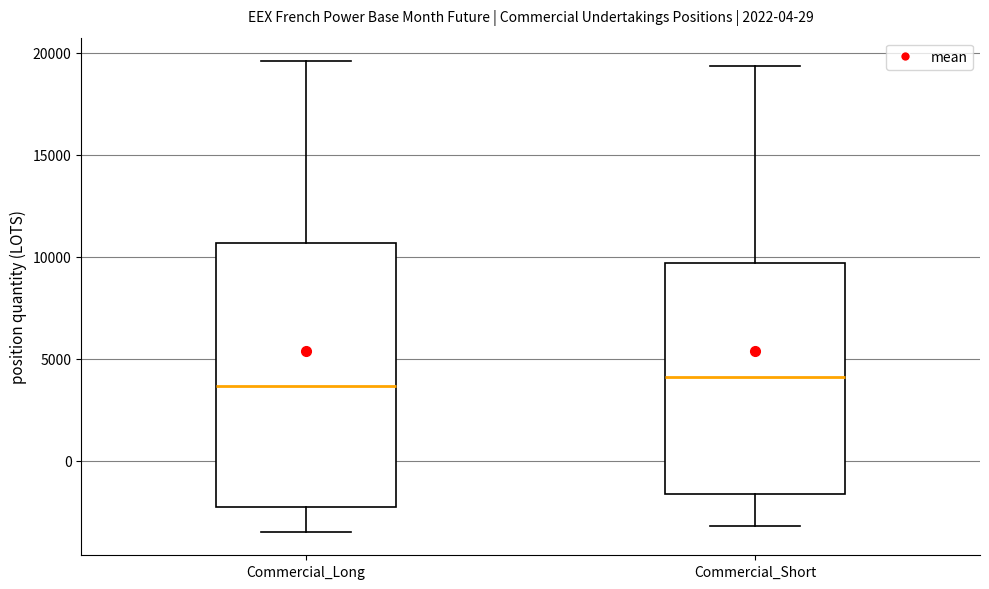

Which box is the tallest, from its lower edge to its upper edge?

Commercial_Long